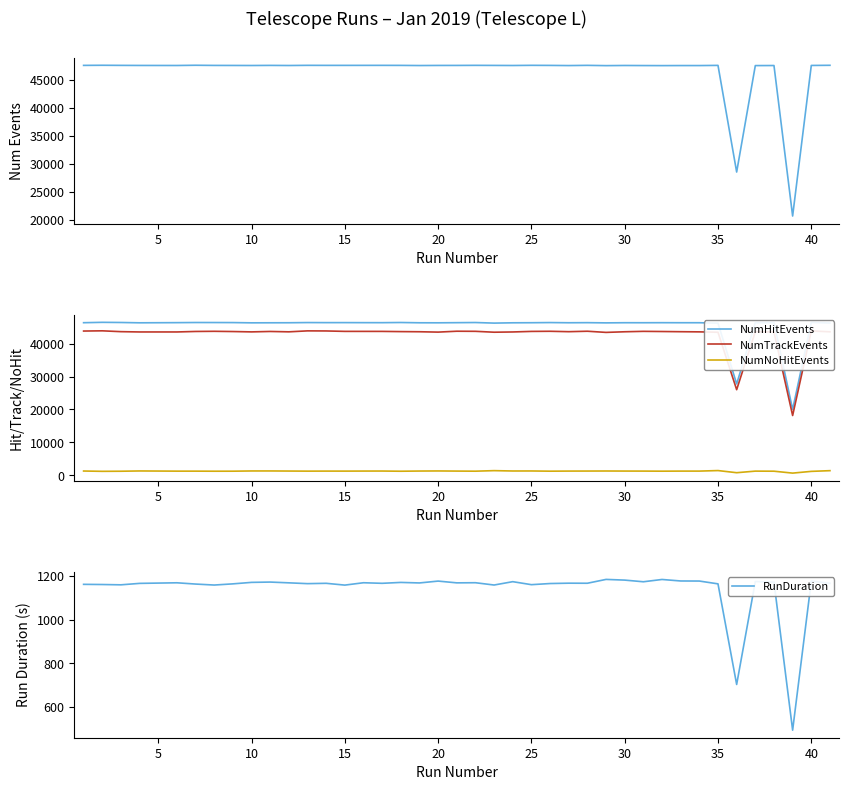

Read the NumNoHitEvents value at 30.

1294